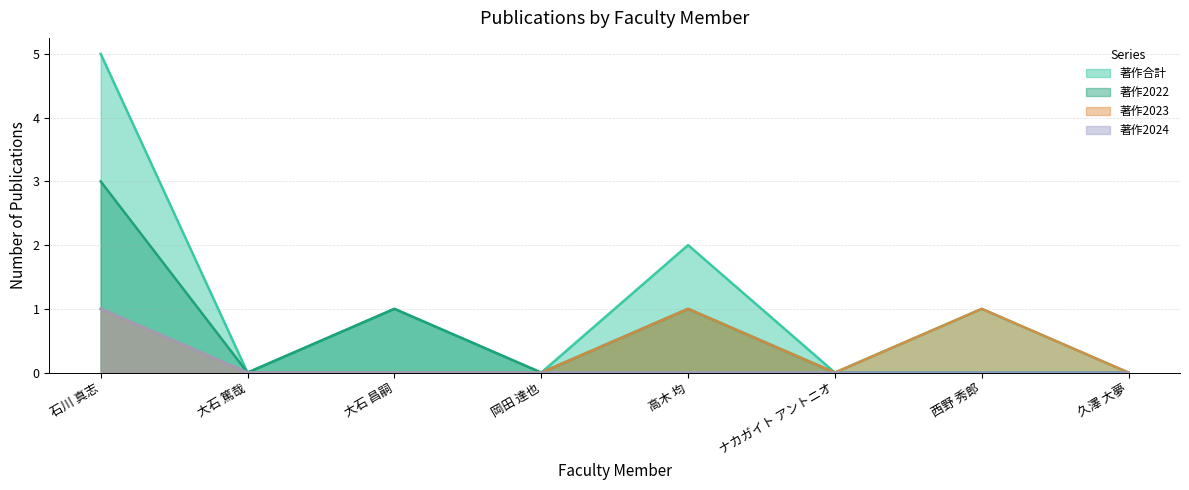

Reading left to right, list all the values displayed in this chart.

著作合計: 5	0	1	0	2	0	1	0
著作2022: 3	0	1	0	1	0	0	0
著作2023: 1	0	0	0	1	0	1	0
著作2024: 1	0	0	0	0	0	0	0